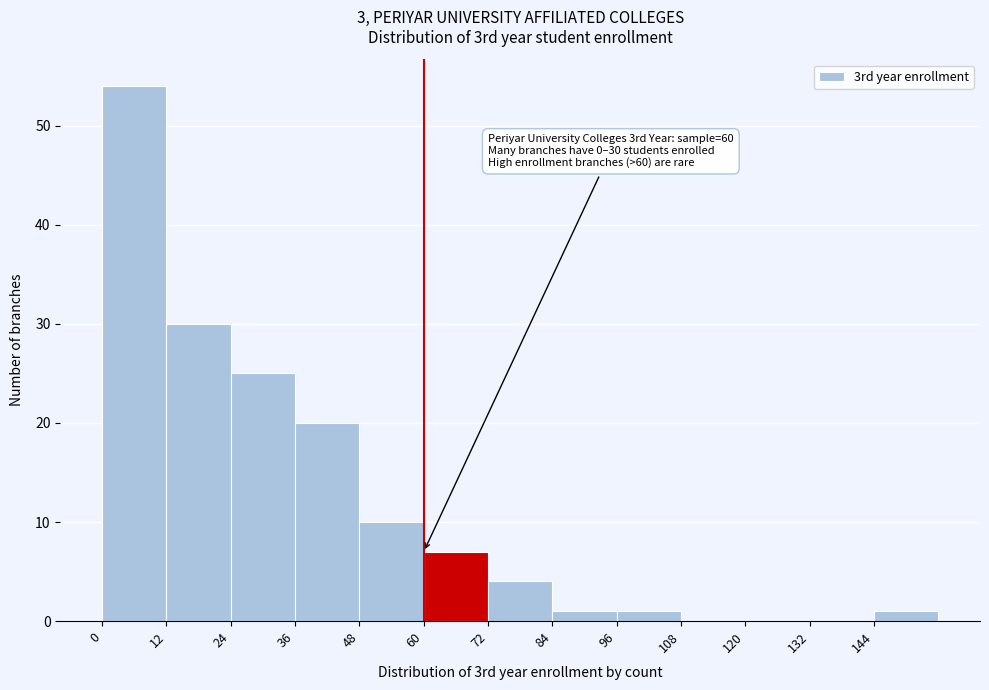

Over which range of the x-axis is the bar tallest?

0 to 12